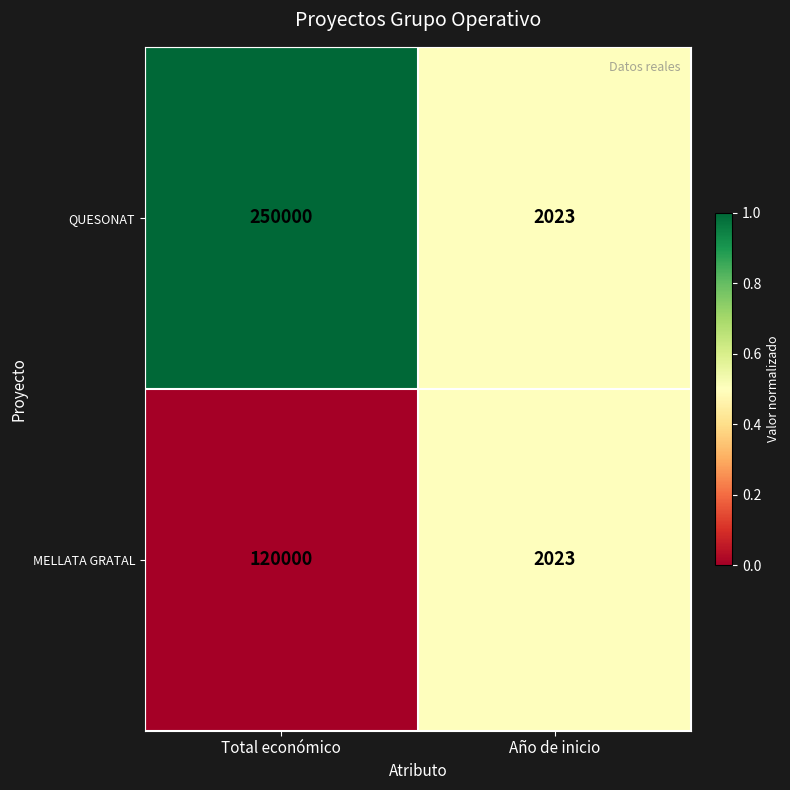

Rank the series by their maximum value, from highest to lowest.

QUESONAT, MELLATA GRATAL